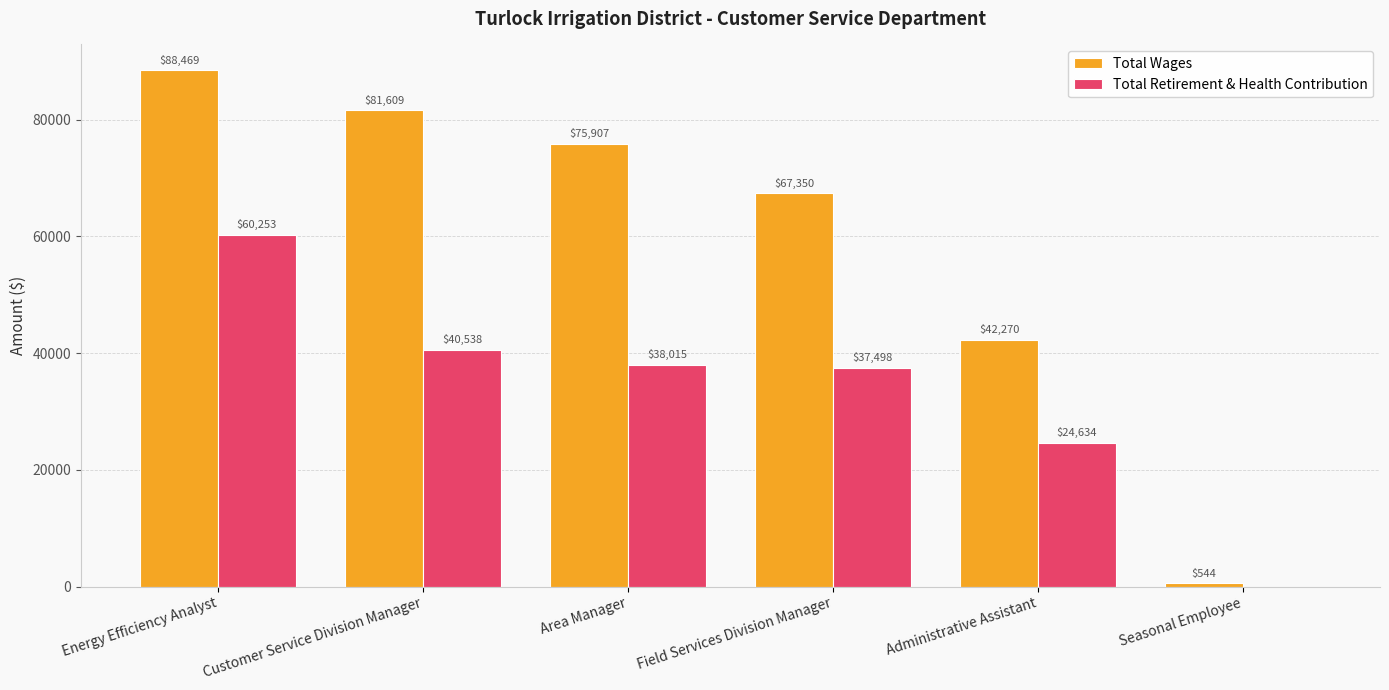

Reading left to right, extract all data points from this chart.

Total Wages: 88469	81609	75907	67350	42270	544
Total Retirement & Health Contribution: 60253	40538	38015	37498	24634	0